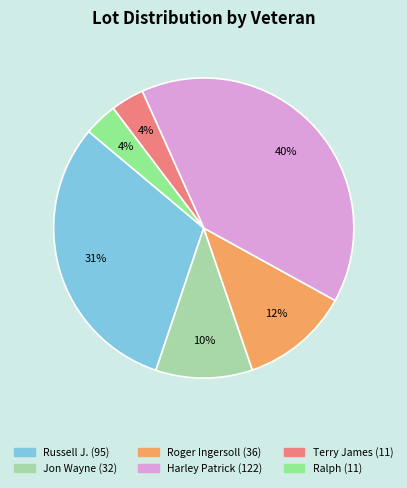

To the nearest percent, what portion does Terry James represent?

4%